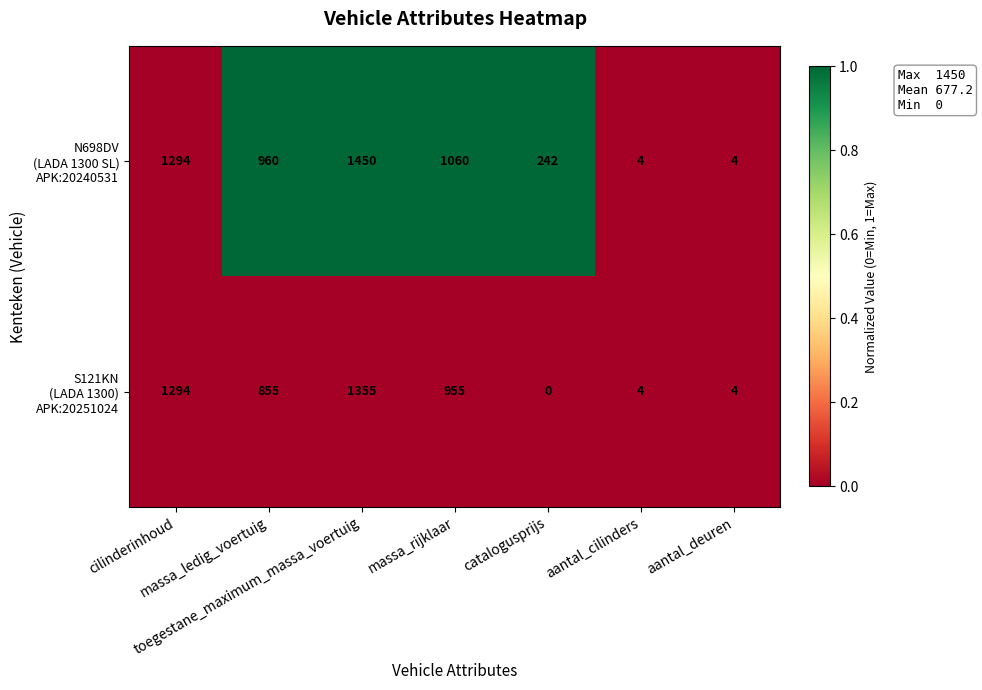

At how many categories does at least one series exceed 765?

4